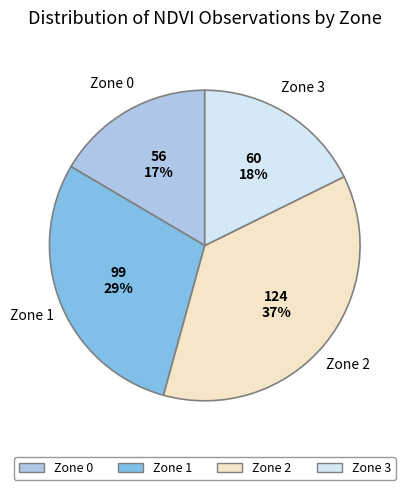

Rank the categories by value from lowest to highest.

Zone 0, Zone 3, Zone 1, Zone 2